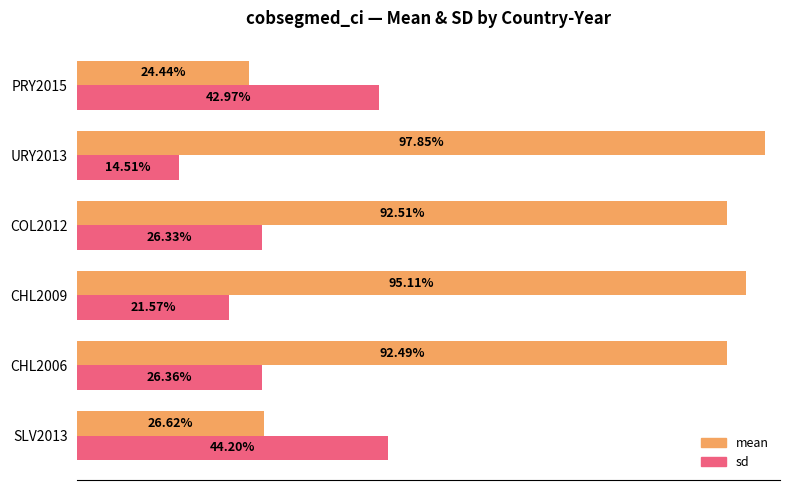

How many bars are there in each group?

2